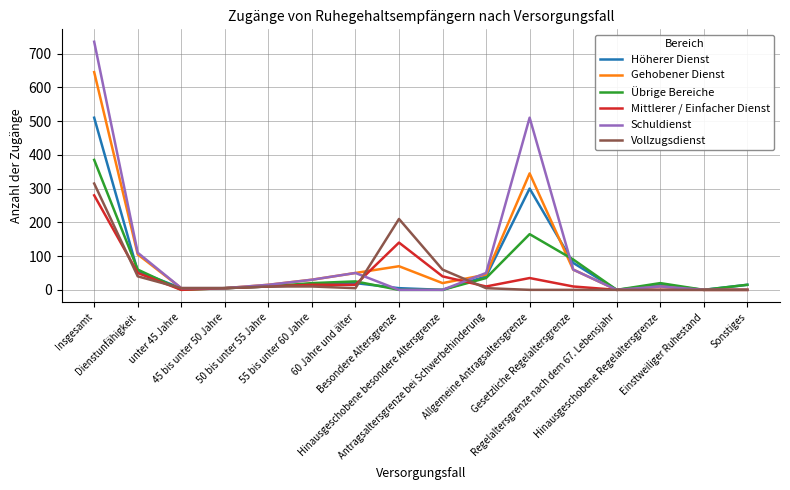

What is the difference between the second highest and minimum values in the Vollzugsdienst series?

210